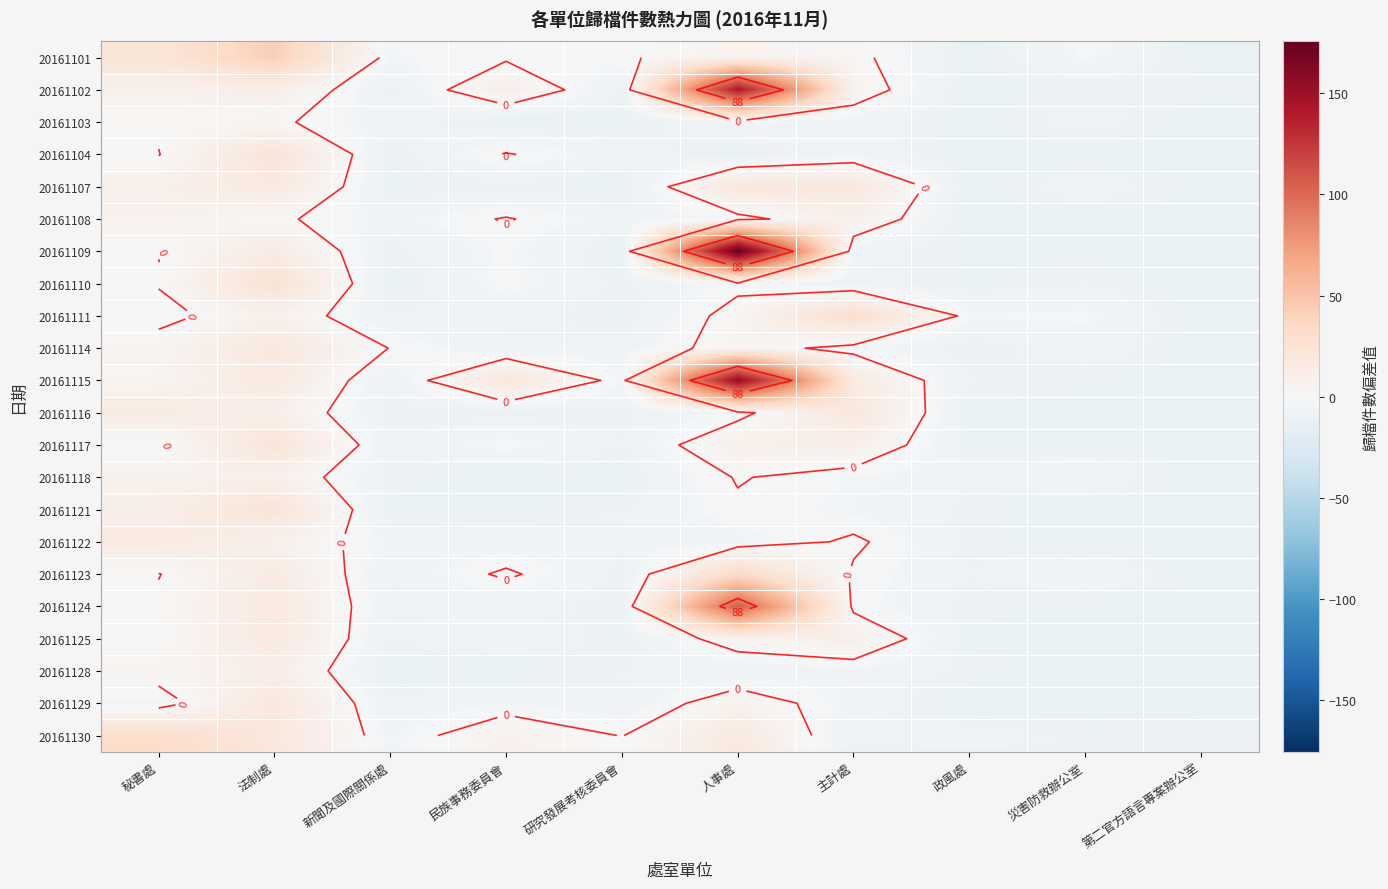

How many values in 20161107 are below zero?

6